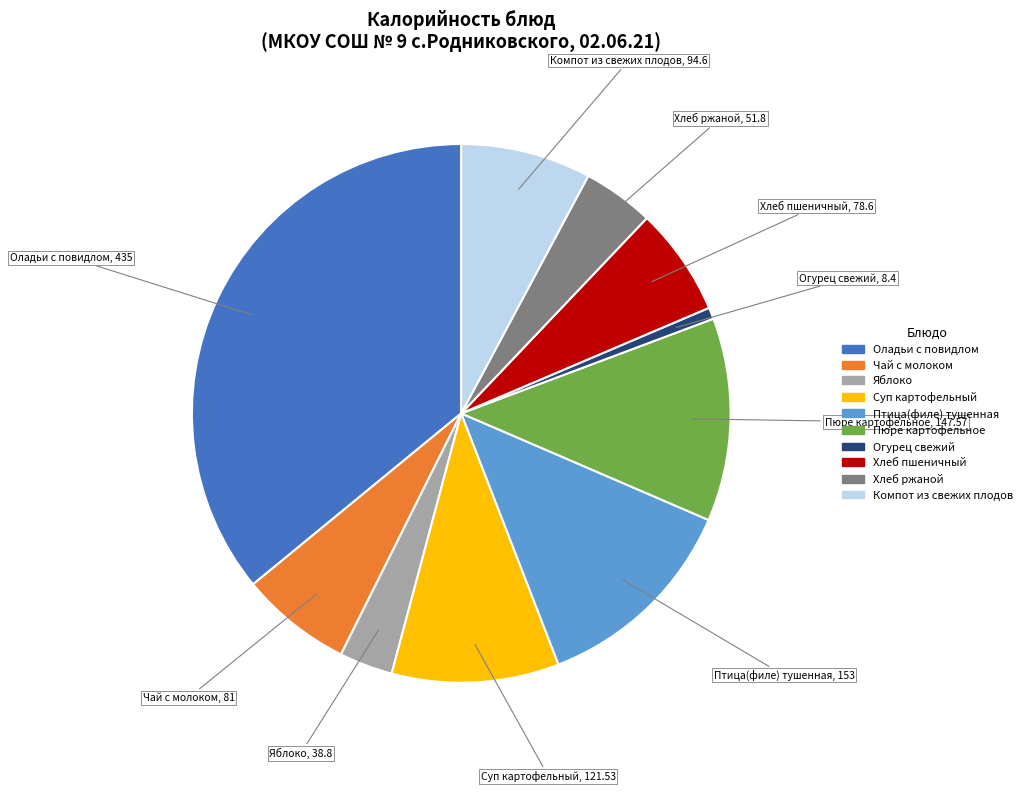

The Хлеб пшеничный slice represents 6% of the pie. True or false?

True